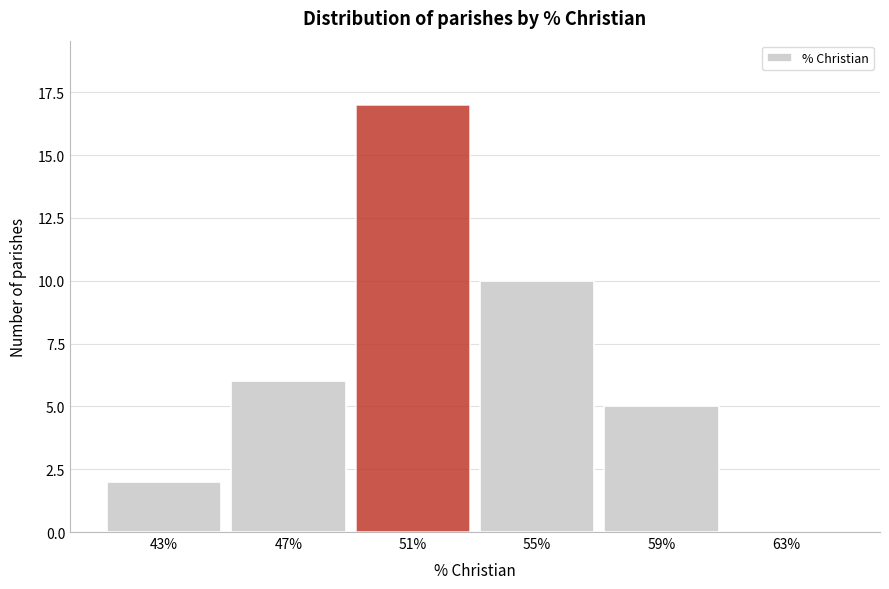

Reading left to right, extract all data points from this chart.

43%=2	47%=6	51%=17	55%=10	59%=5	63%=0